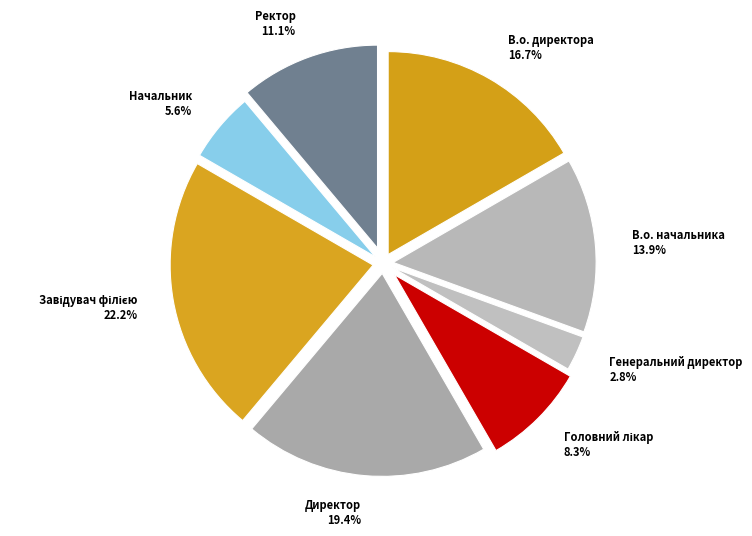

Combined, what portion of the pie is В.о. директора and В.о. начальника?

30.6%